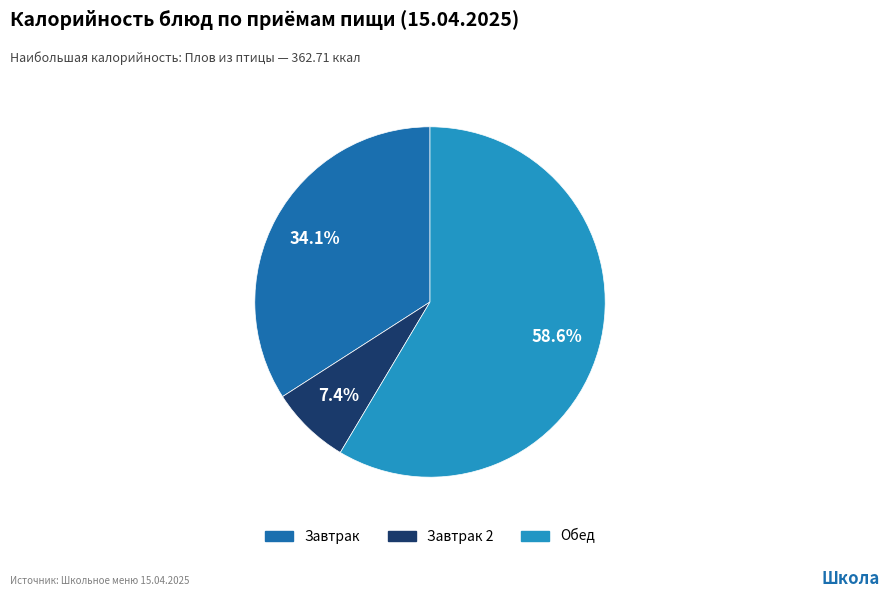

Is there any slice that represents more than half of the pie?

Yes